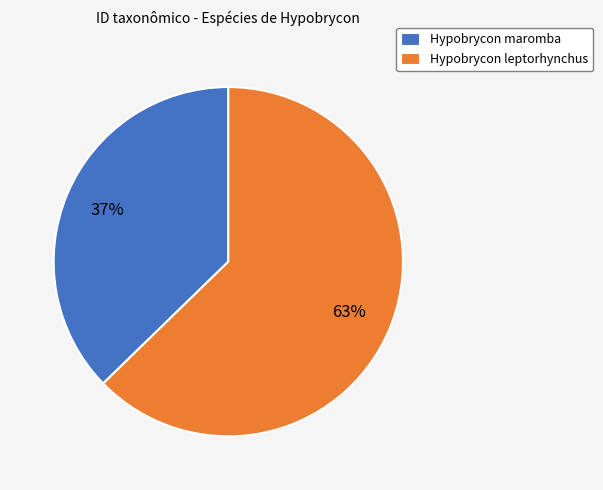

Which category has the smallest portion of the pie?

Hypobrycon maromba